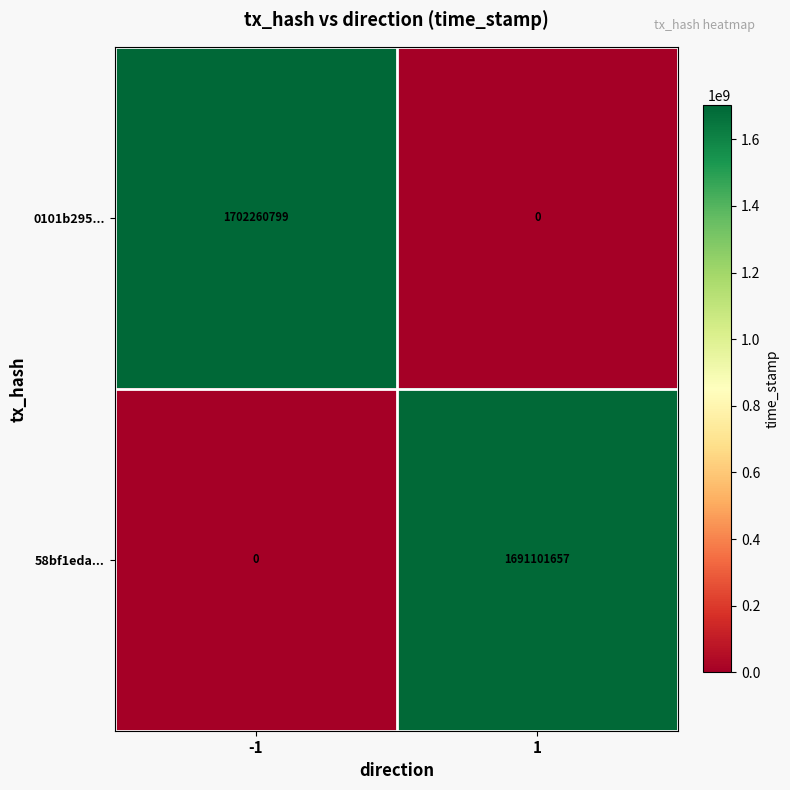

What is the greatest value displayed?

1702260799